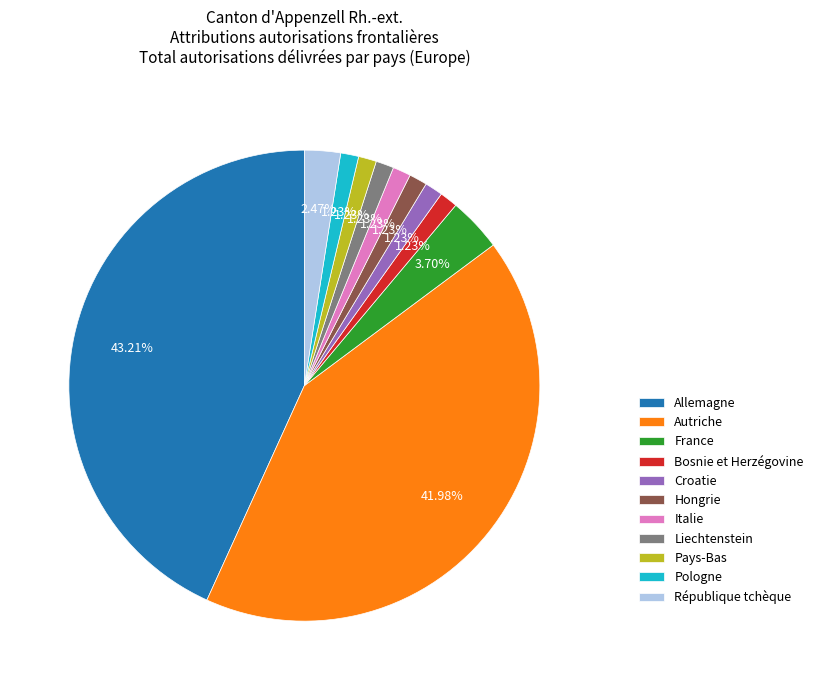

Does Pays-Bas represent more than half of the total?

No